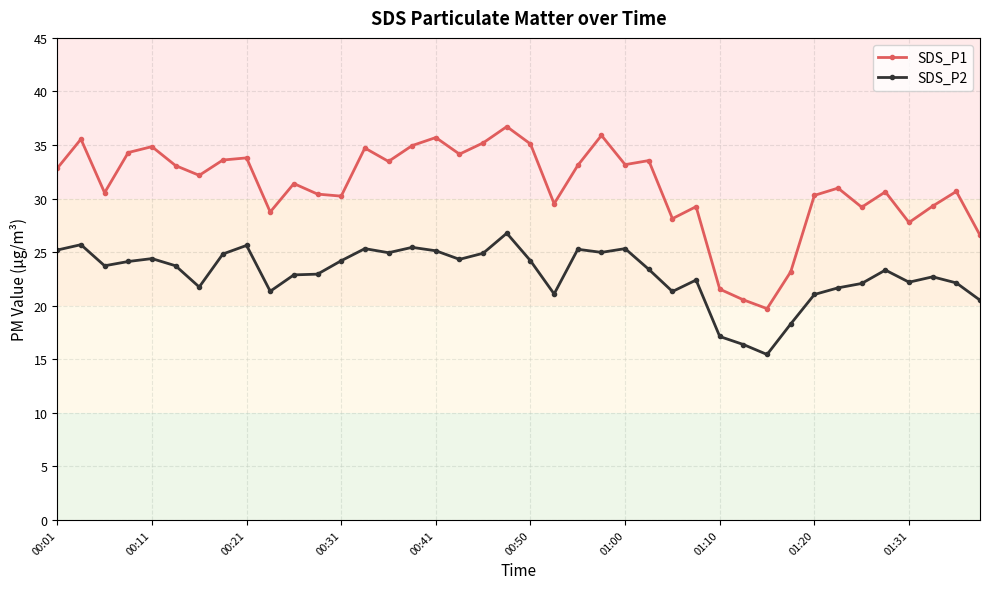

What is the lowest value of the SDS_P1 series?

19.7